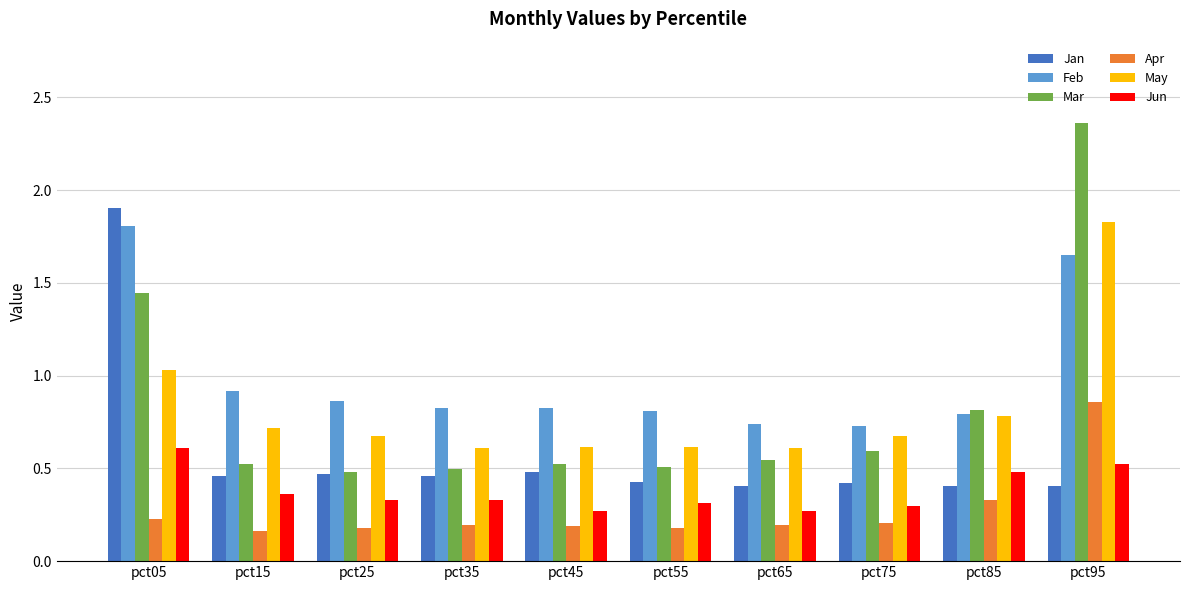

At which category is the sum across all series the highest?

pct95